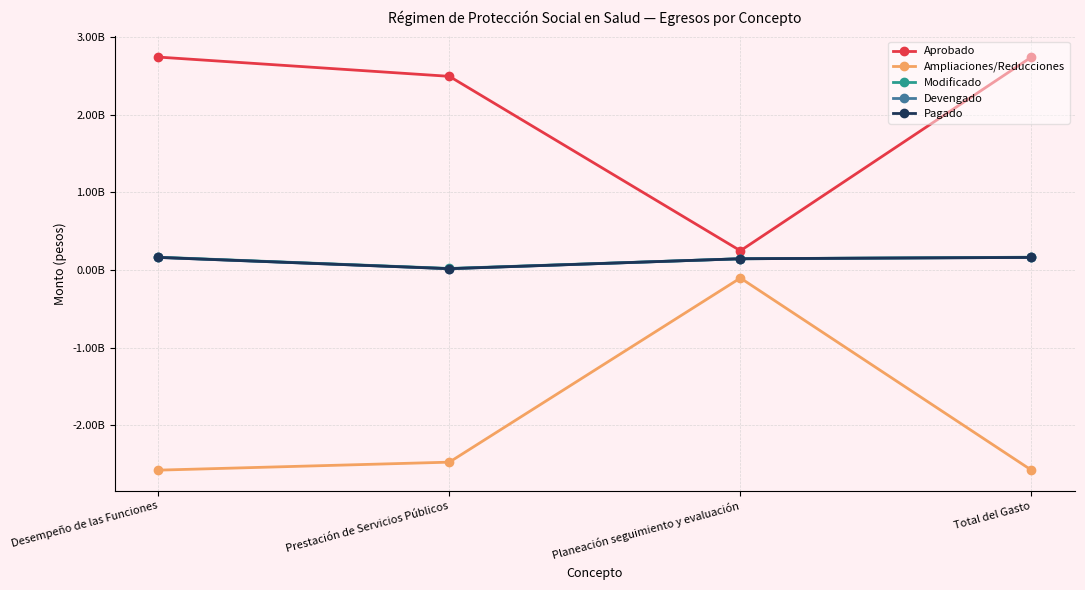

What are all the series names shown in the legend?

Aprobado, Ampliaciones/Reducciones, Modificado, Devengado, Pagado